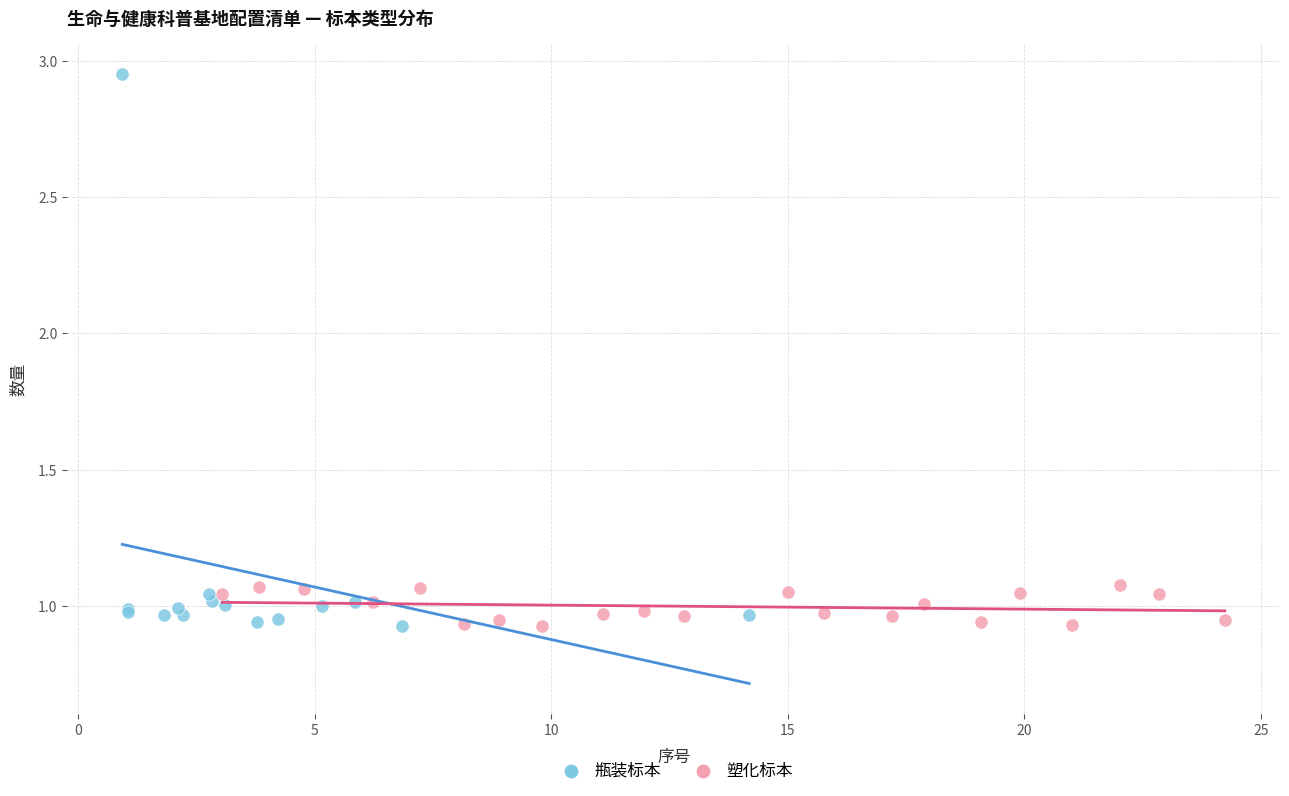

Which series has the largest Y range (max minus min)?

瓶装标本